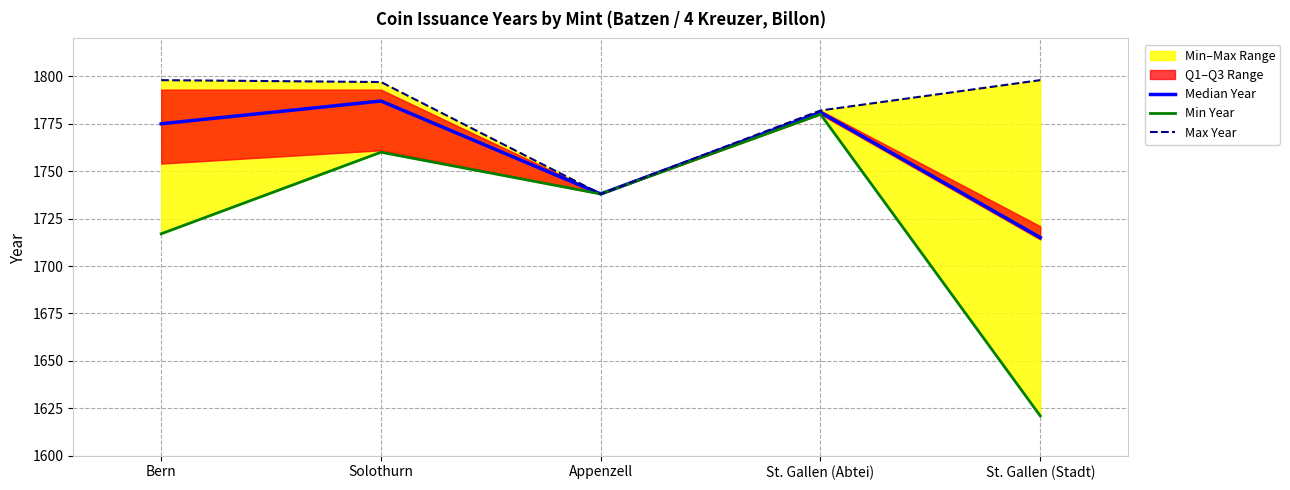

True or false: Max Year has more than 0 interior local peaks.

False